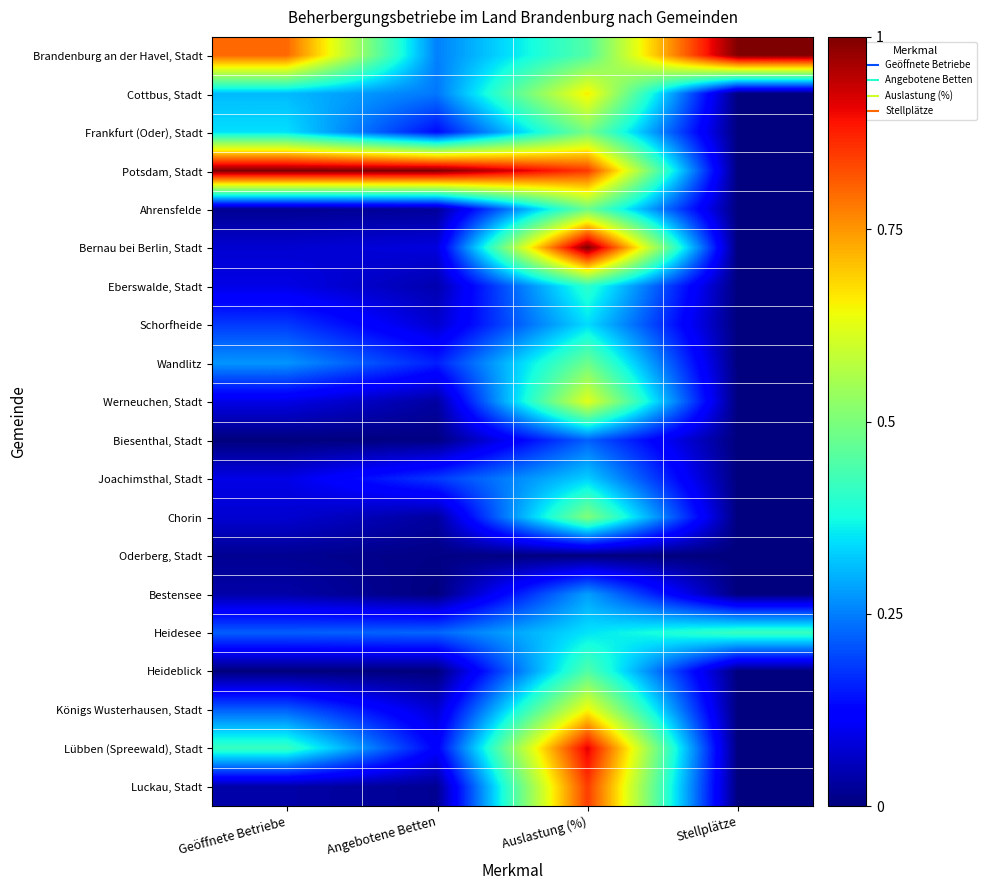

Reading left to right, transcribe all the data shown in this chart.

Brandenburg an der Havel, Stadt: Geöffnete Betriebe=0.8	Angebotene Betten=0.3	Auslastung (%)=0.4	Stellplätze=1.0
Cottbus, Stadt: Geöffnete Betriebe=0.3	Angebotene Betten=0.2	Auslastung (%)=0.7	Stellplätze=0.0
Frankfurt (Oder), Stadt: Geöffnete Betriebe=0.3	Angebotene Betten=0.1	Auslastung (%)=0.5	Stellplätze=0.0
Potsdam, Stadt: Geöffnete Betriebe=1.0	Angebotene Betten=1.0	Auslastung (%)=0.8	Stellplätze=0.0
Ahrensfelde: Geöffnete Betriebe=0.0	Angebotene Betten=0.0	Auslastung (%)=0.5	Stellplätze=0.0
Bernau bei Berlin, Stadt: Geöffnete Betriebe=0.1	Angebotene Betten=0.1	Auslastung (%)=1.0	Stellplätze=0.0
Eberswalde, Stadt: Geöffnete Betriebe=0.1	Angebotene Betten=0.0	Auslastung (%)=0.4	Stellplätze=0.0
Schorfheide: Geöffnete Betriebe=0.2	Angebotene Betten=0.1	Auslastung (%)=0.3	Stellplätze=0.0
Wandlitz: Geöffnete Betriebe=0.3	Angebotene Betten=0.2	Auslastung (%)=0.5	Stellplätze=0.0
Werneuchen, Stadt: Geöffnete Betriebe=0.1	Angebotene Betten=0.0	Auslastung (%)=0.6	Stellplätze=0.0
Biesenthal, Stadt: Geöffnete Betriebe=0.0	Angebotene Betten=0.0	Auslastung (%)=0.2	Stellplätze=0.0
Joachimsthal, Stadt: Geöffnete Betriebe=0.1	Angebotene Betten=0.2	Auslastung (%)=0.3	Stellplätze=0.0
Chorin: Geöffnete Betriebe=0.1	Angebotene Betten=0.0	Auslastung (%)=0.5	Stellplätze=0.0
Oderberg, Stadt: Geöffnete Betriebe=0.0	Angebotene Betten=0.0	Auslastung (%)=0.0	Stellplätze=0.0
Bestensee: Geöffnete Betriebe=0.0	Angebotene Betten=0.0	Auslastung (%)=0.3	Stellplätze=0.0
Heidesee: Geöffnete Betriebe=0.2	Angebotene Betten=0.2	Auslastung (%)=0.3	Stellplätze=0.4
Heideblick: Geöffnete Betriebe=0.0	Angebotene Betten=0.0	Auslastung (%)=0.4	Stellplätze=0.0
Königs Wusterhausen, Stadt: Geöffnete Betriebe=0.2	Angebotene Betten=0.1	Auslastung (%)=0.6	Stellplätze=0.0
Lübben (Spreewald), Stadt: Geöffnete Betriebe=0.4	Angebotene Betten=0.1	Auslastung (%)=0.9	Stellplätze=0.0
Luckau, Stadt: Geöffnete Betriebe=0.0	Angebotene Betten=0.0	Auslastung (%)=0.8	Stellplätze=0.0